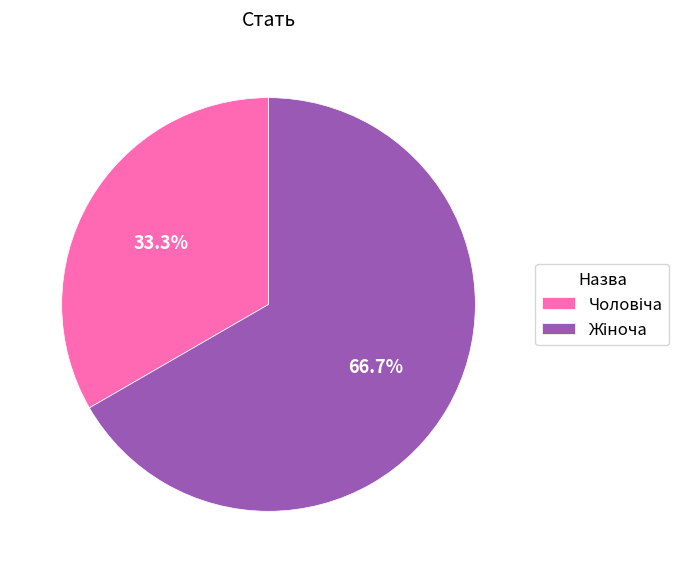

Is there any slice that represents more than half of the pie?

Yes